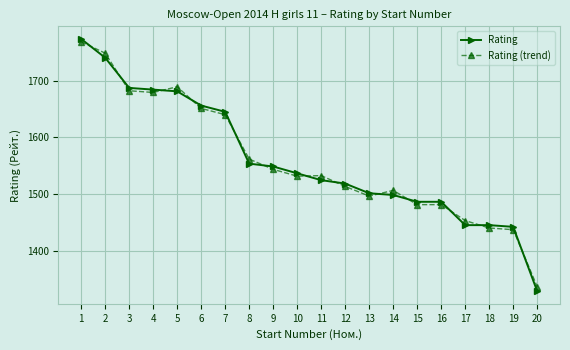

Where does the Rating series first go above 1537?

1